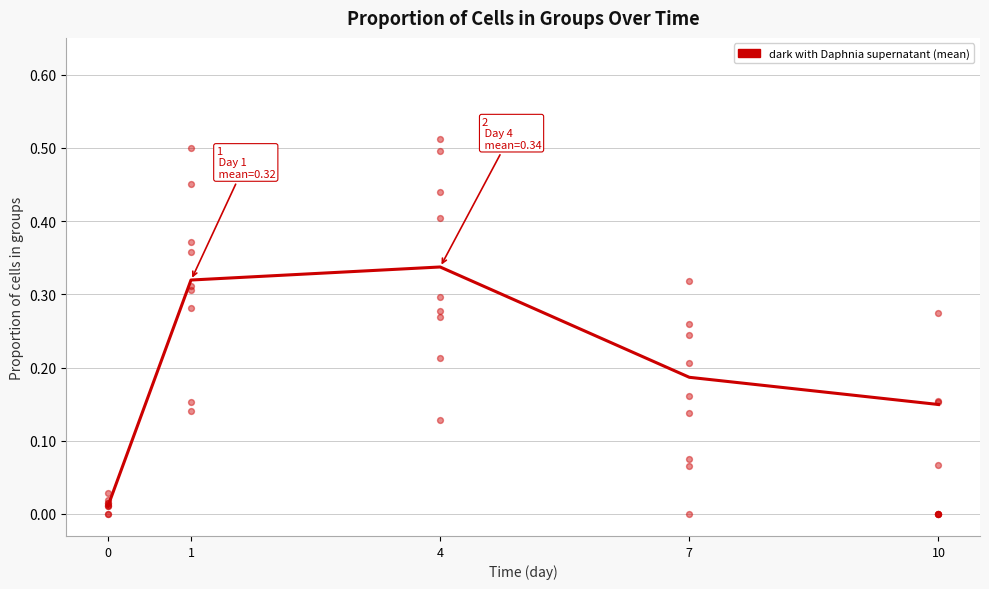

What is the change in value from 0 to 4?

+0.3